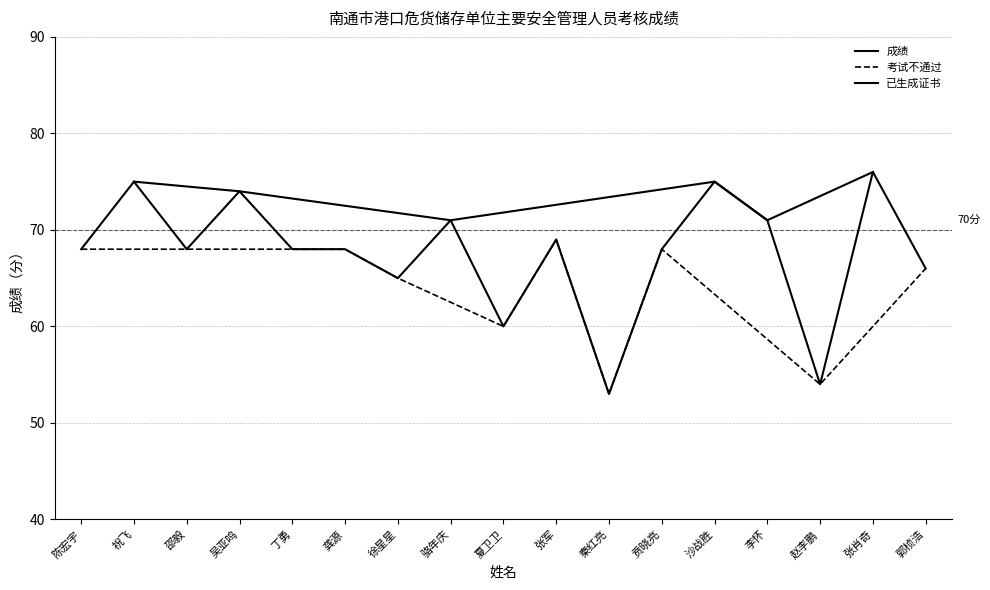

Is this an area chart (filled region under the line)?

No